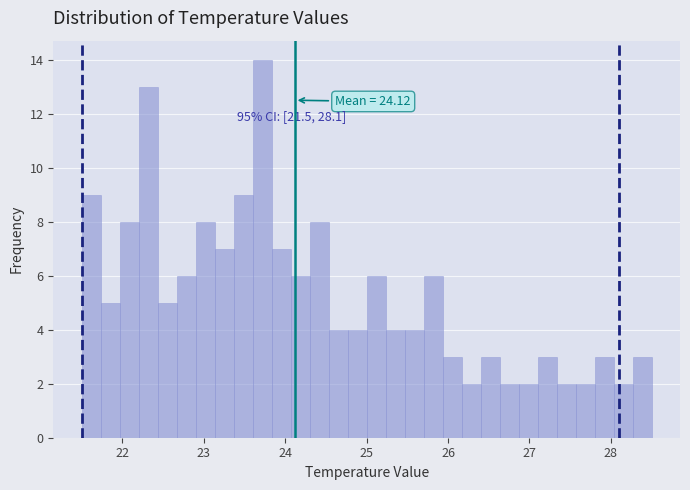

Around what value on the x-axis is the tallest bar? Give the approximate position of its centre, as read against the axis.

23.7